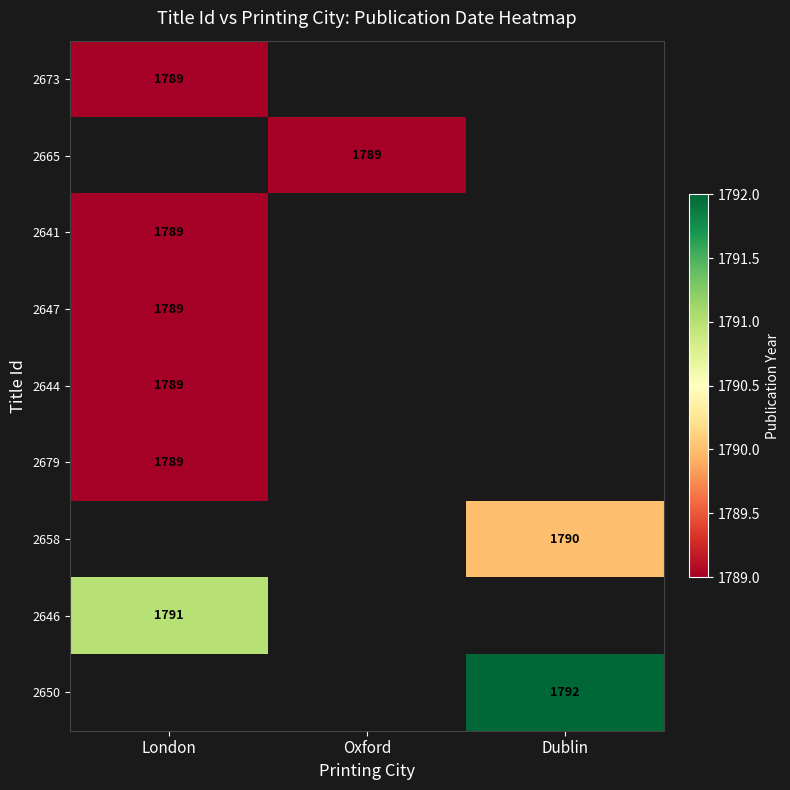

The 2665 series shows 1789 at Oxford. True or false?

True